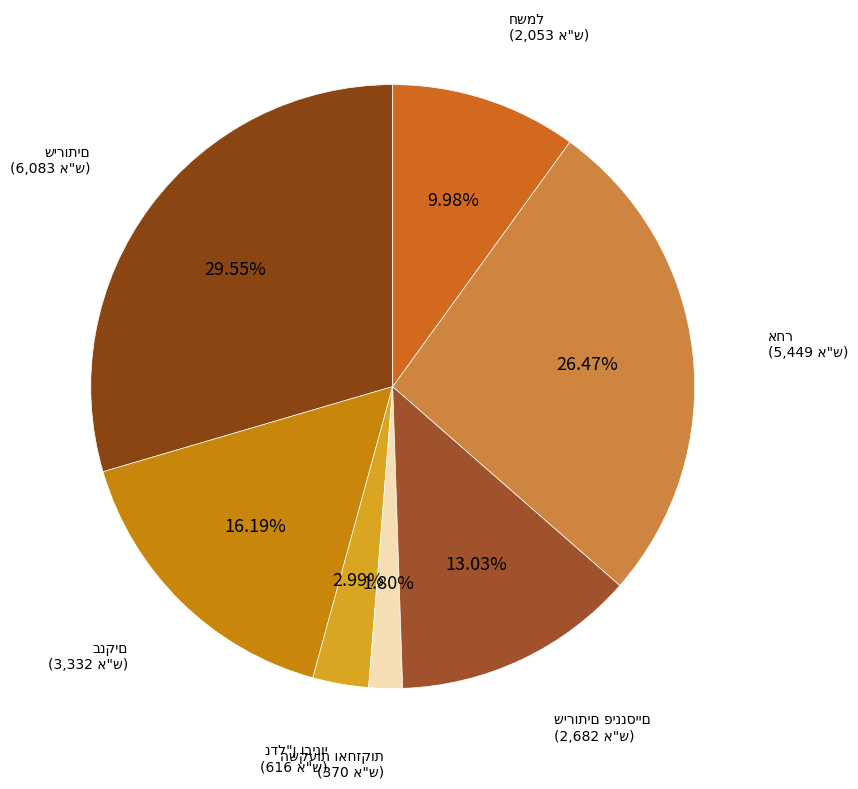

To the nearest percent, what is the average slice percentage?

14%